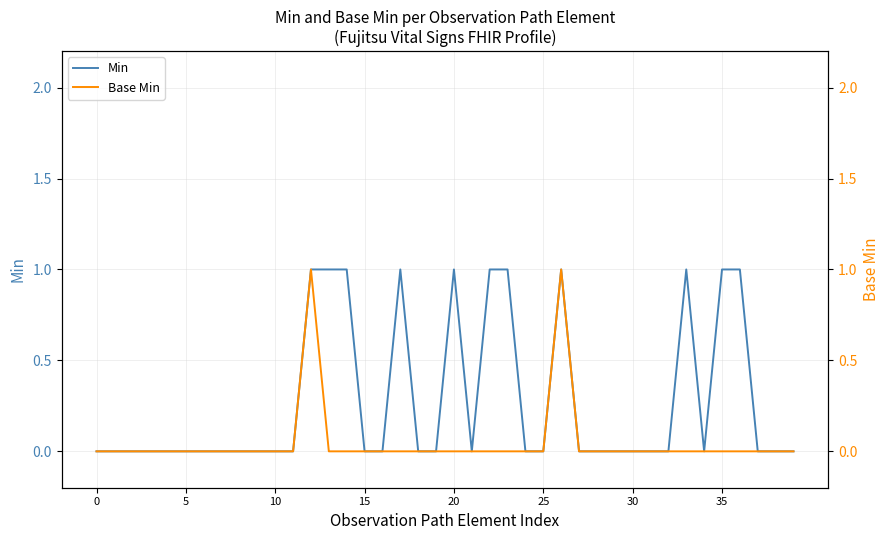

True or false: Base Min has more than 0 interior local peaks.

True